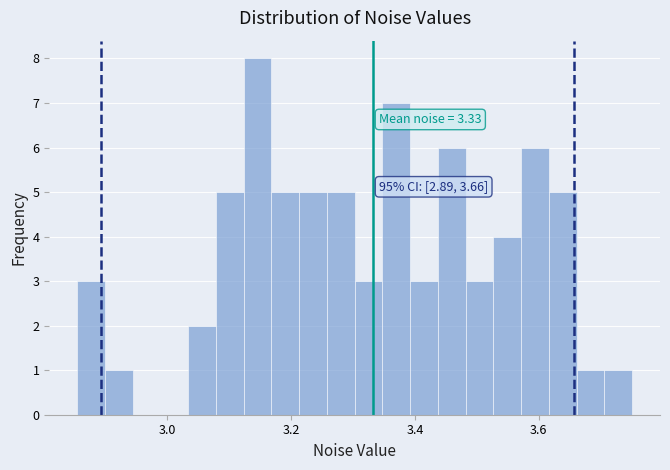

Read against the x-axis, roughly where is the centre of the tallest bar?

3.14